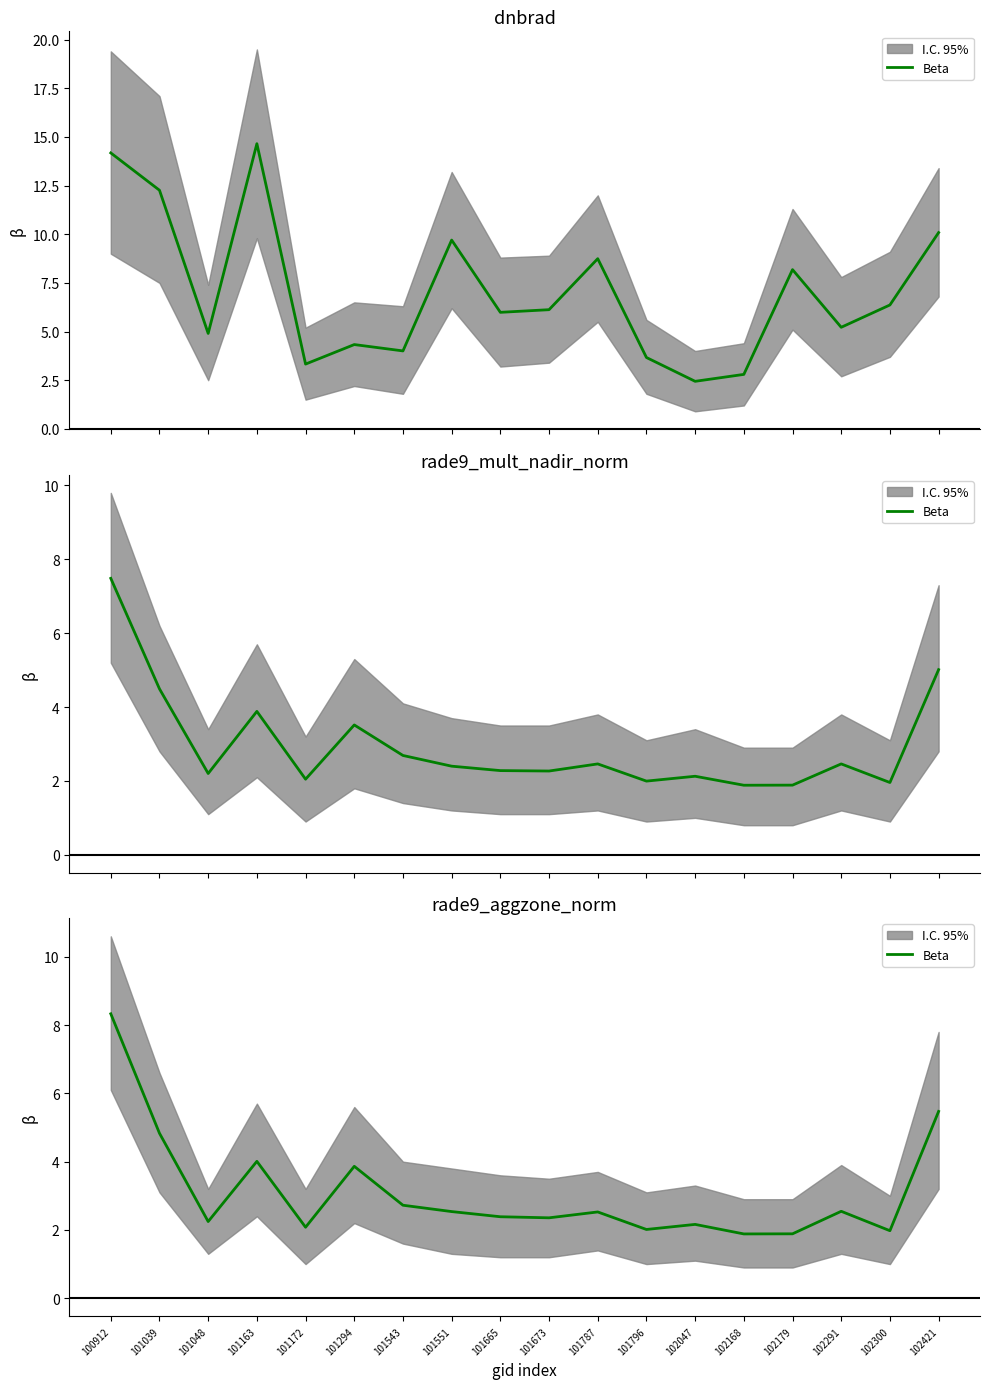

The value at 102300 is 2.0. True or false?

True